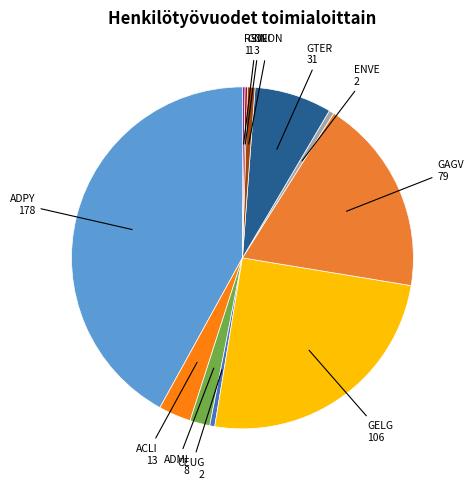

Rank the categories by value from highest to lowest.

ADPY, GELG, GAGV, GTER, ACLI, ADMI, NFON, CEUG, ENVE, GOLI, RSIN